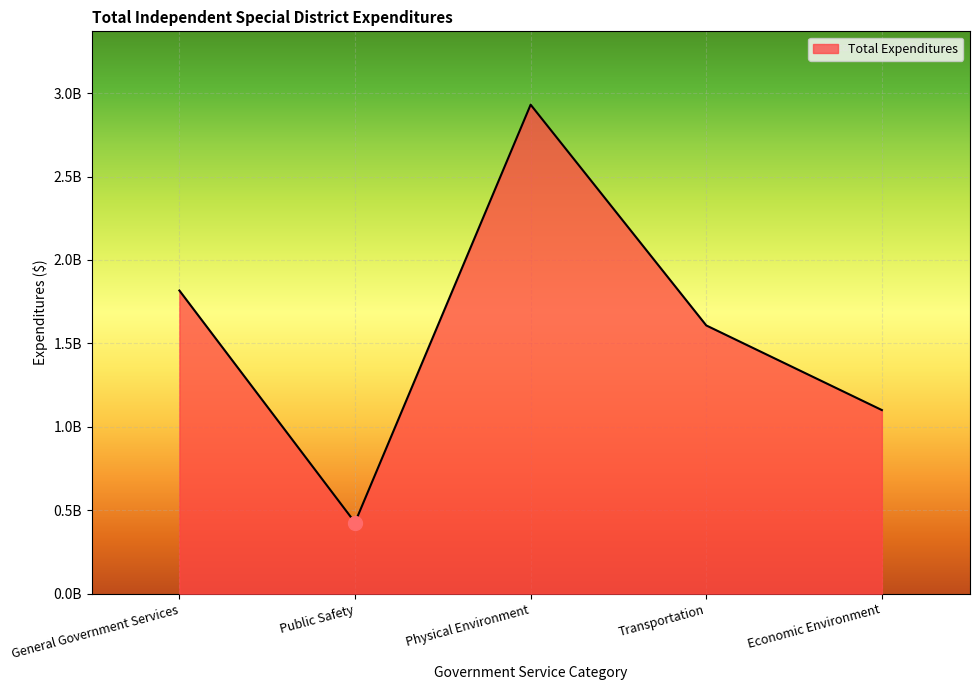

What is the change in value from General Government Services to Public Safety?

-1390536617